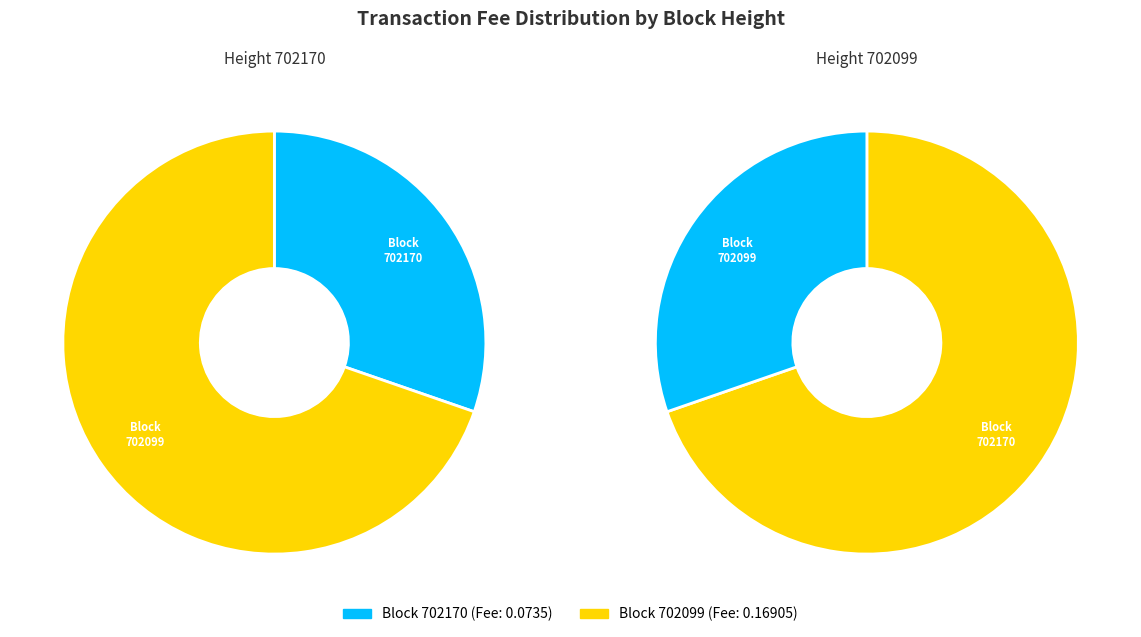

To the nearest percent, what portion does 702170 represent?

30%